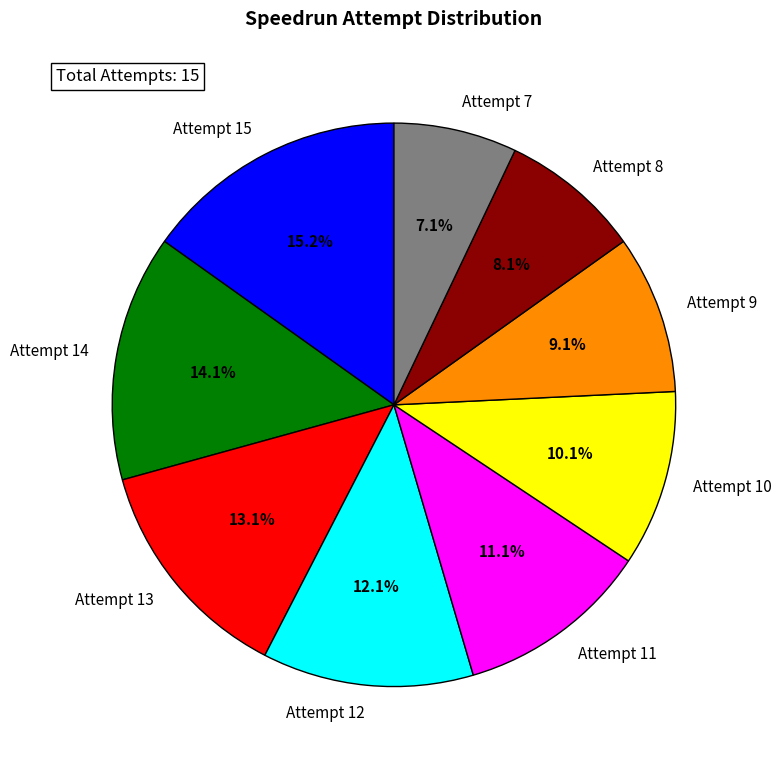

True or false: Attempt 15 accounts for 21% of the total.

False